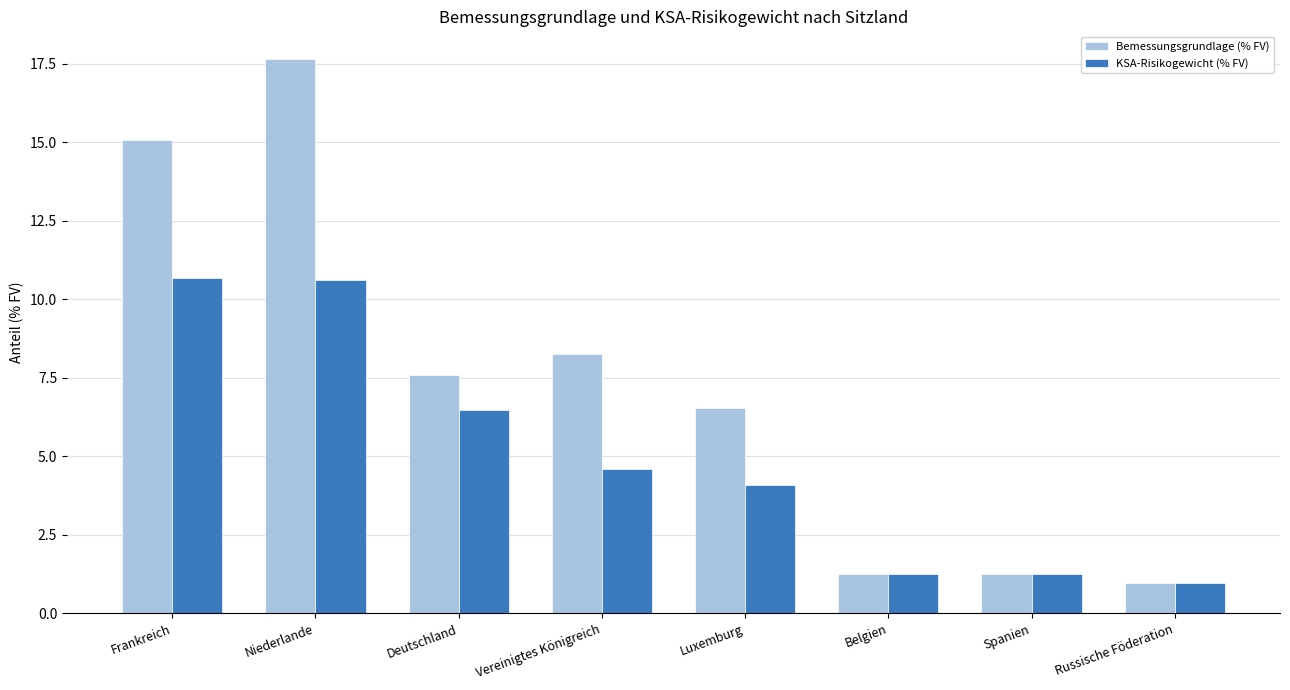

What is the minimum value shown in the chart?

1.0